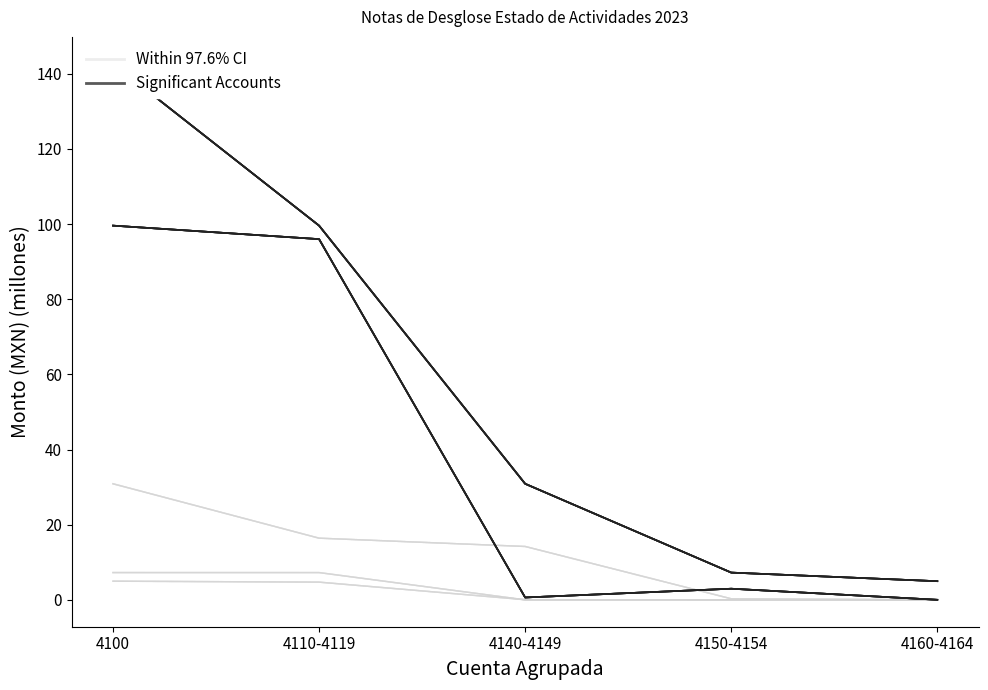

Is it true that Within 97.6% CI equals 14.2 at 4140-4149?

True